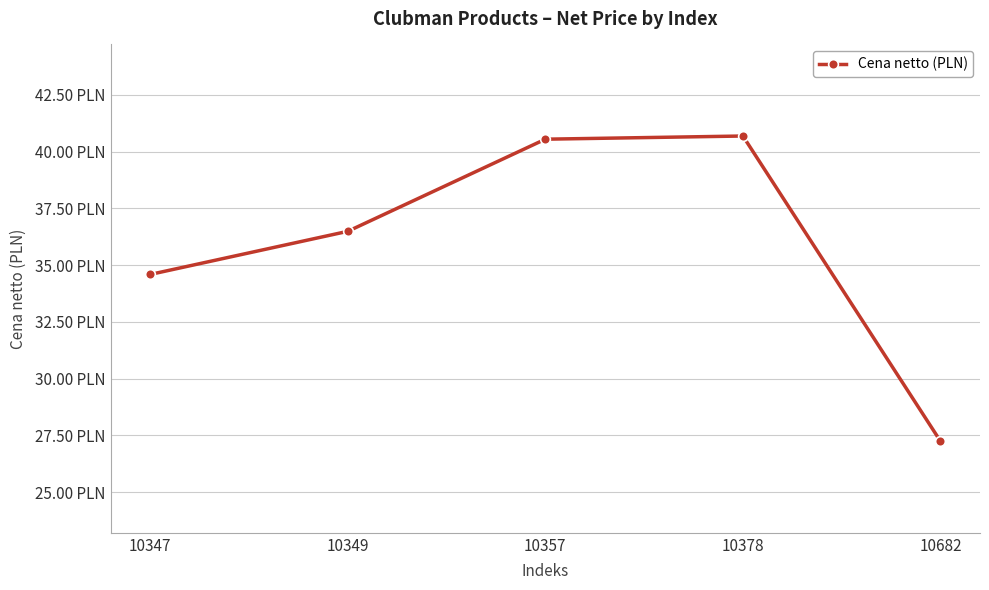

The chart shows a value of 36.5 at 10349. True or false?

True